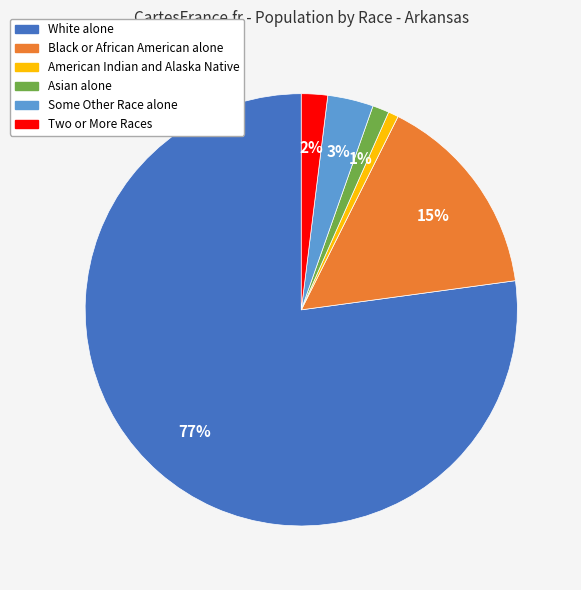

Does any single category account for the majority?

Yes